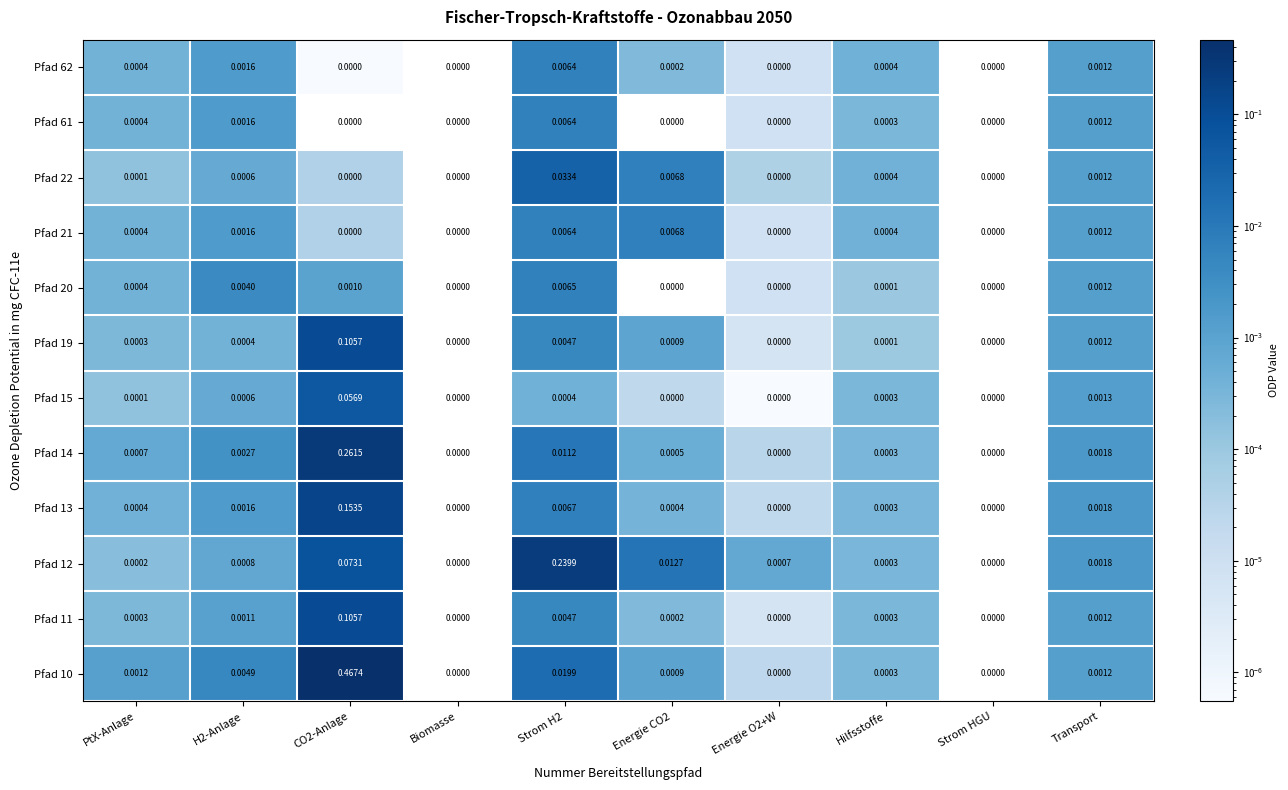

At which category is the sum across all series the highest?

CO2-Anlage